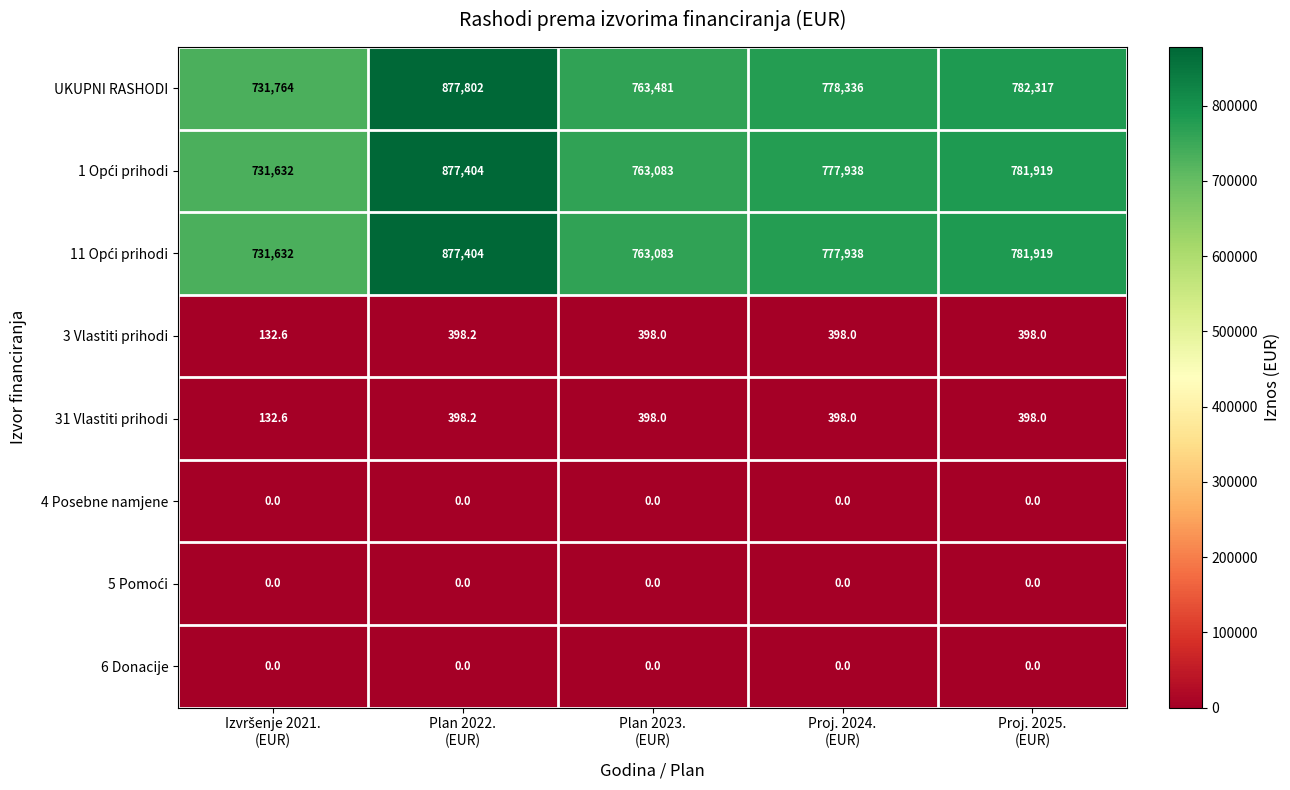

At how many categories does at least one series exceed 253652?

5